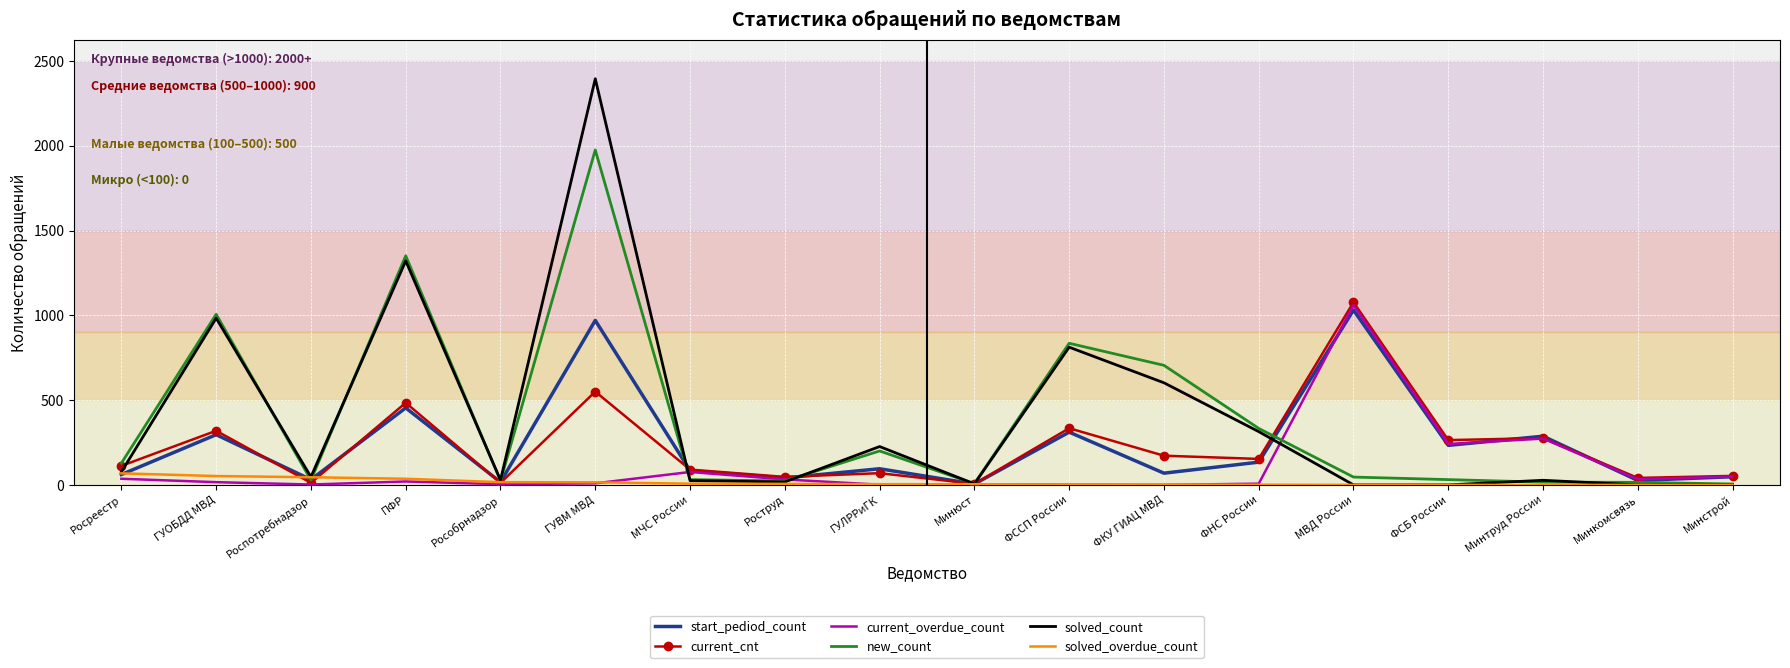

What are all the series names shown in the legend?

start_pediod_count, current_cnt, current_overdue_count, new_count, solved_count, solved_overdue_count